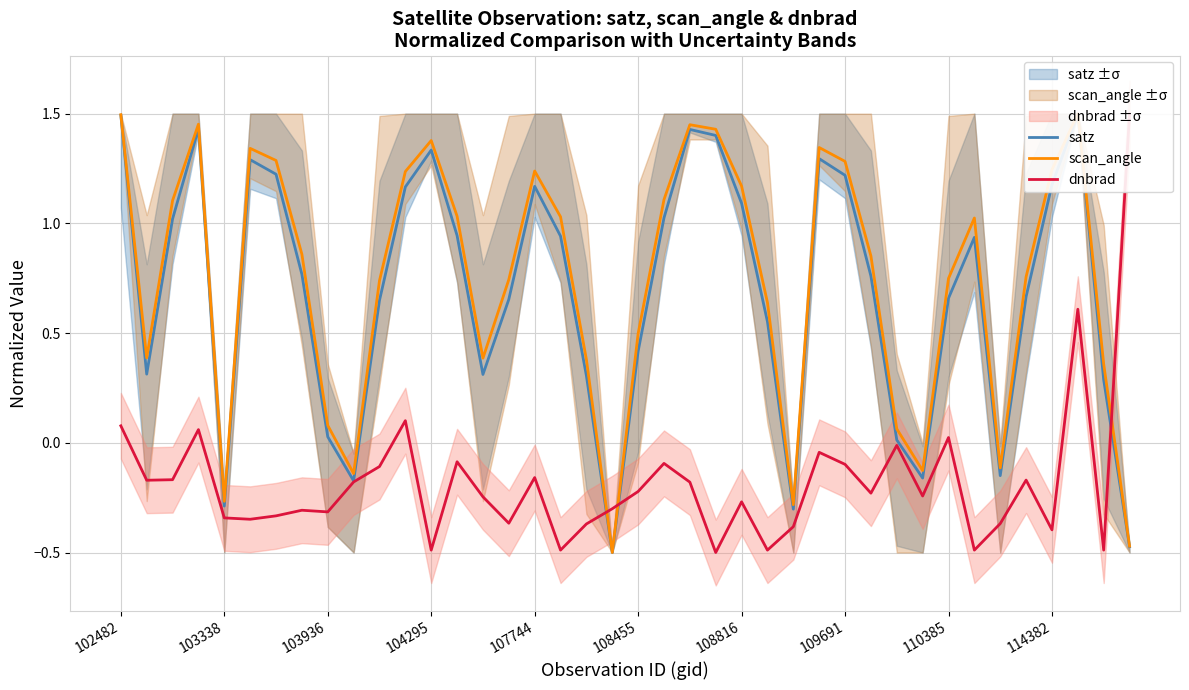

Is it true that dnbrad equals -0.1 at 13?

True